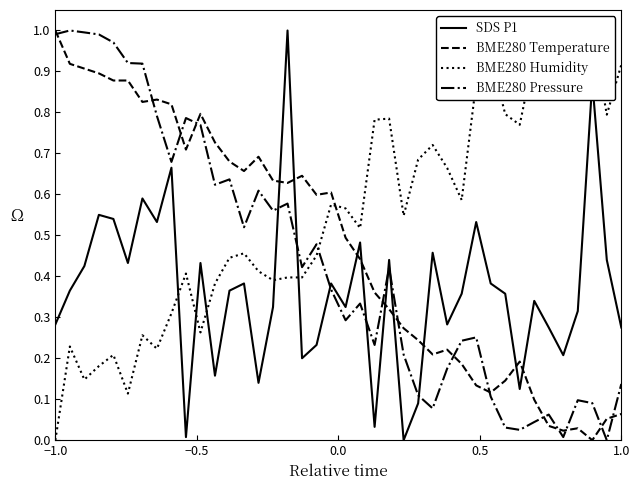

After their last crossing, which series has the higher values: SDS P1 or BME280 Temperature?

SDS P1